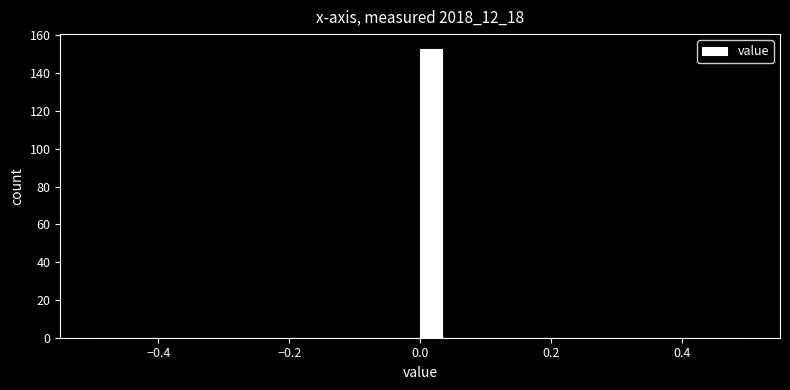

Around what value on the x-axis is the tallest bar? Give the approximate position of its centre, as read against the axis.

0.02